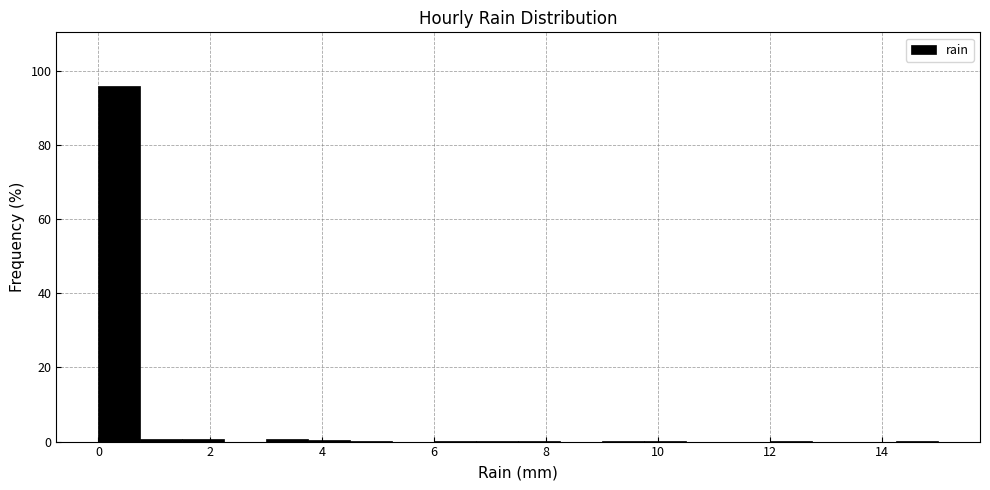

Read against the x-axis, roughly where is the centre of the tallest bar?

0.4